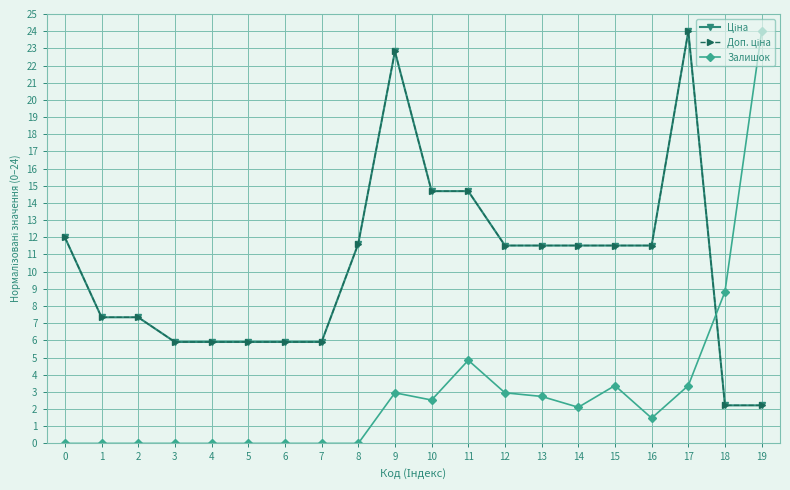

What is the sum of the Доп. ціна values at 17 and 13?

35.5